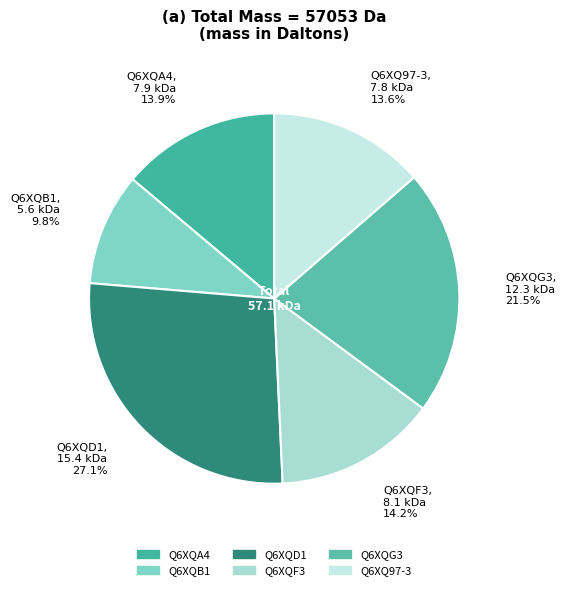

Which has a higher value, Q6XQ97-3 or Q6XQG3?

Q6XQG3